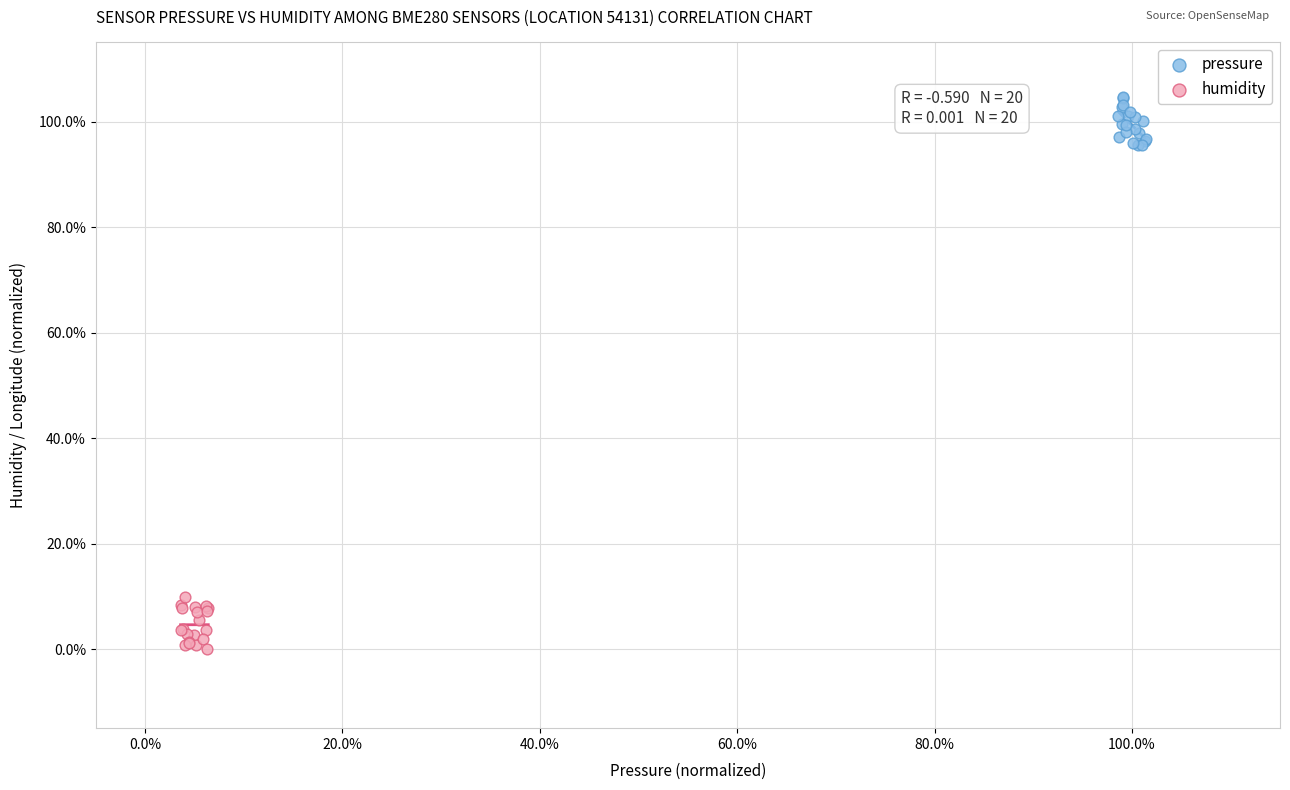

What are all the series names shown in the legend?

pressure, humidity